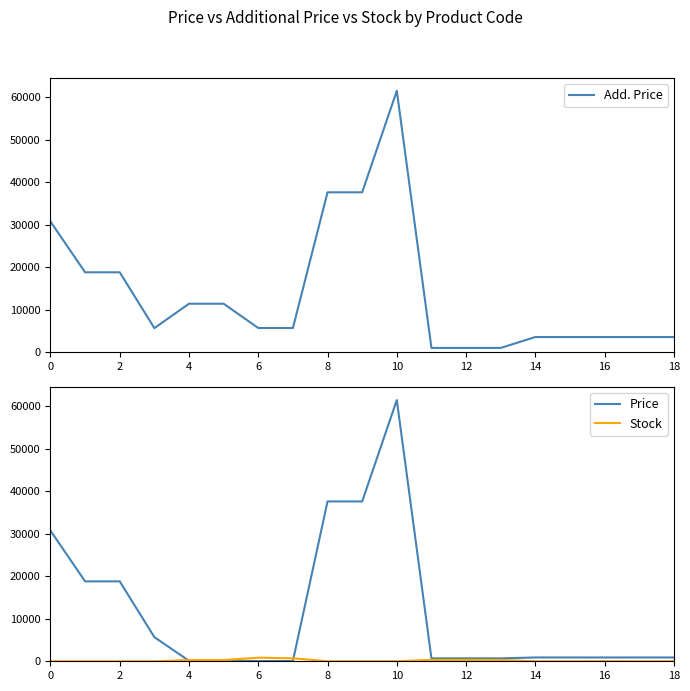

What is the highest value of the Price series?

61434.3